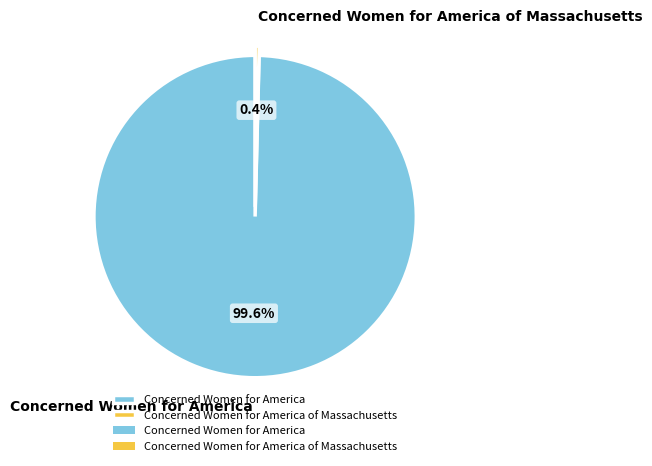

Rank the categories by value from lowest to highest.

Concerned Women for America of Massachusetts, Concerned Women for America